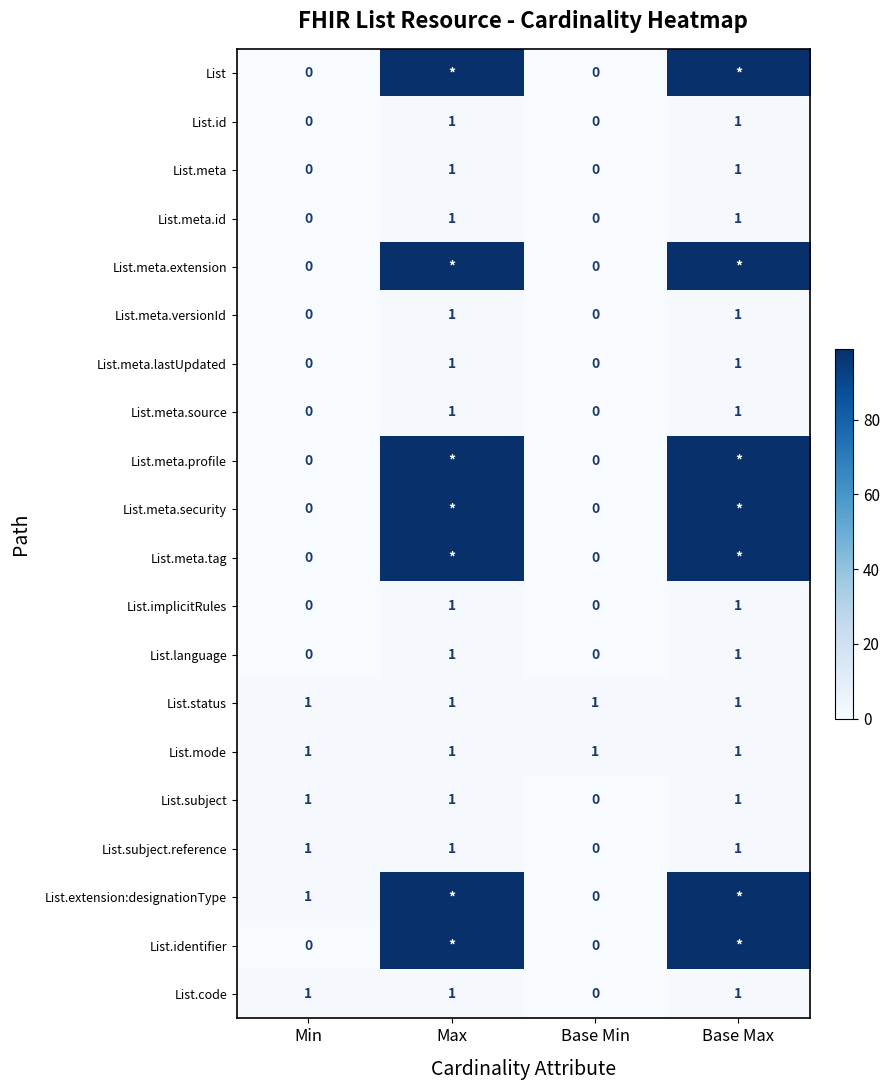

What is the sum of all List.meta.lastUpdated values?

2